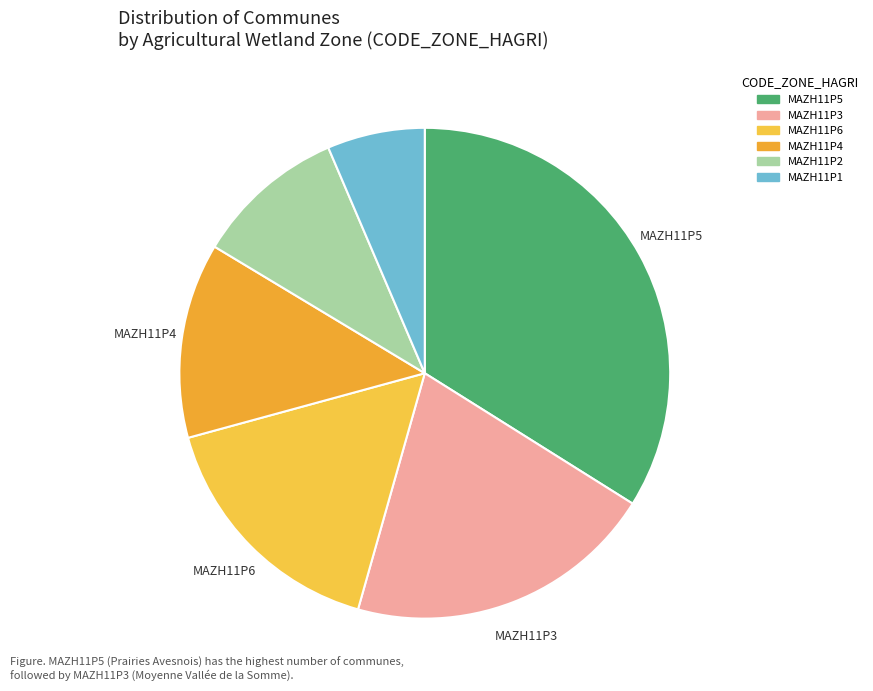

What is the total percentage of MAZH11P5 and MAZH11P6?

50.3%